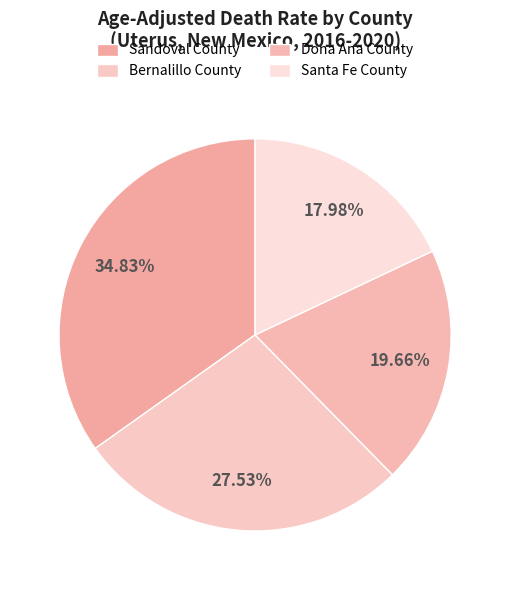

What percentage is NOT represented by Santa Fe County?

82.0%